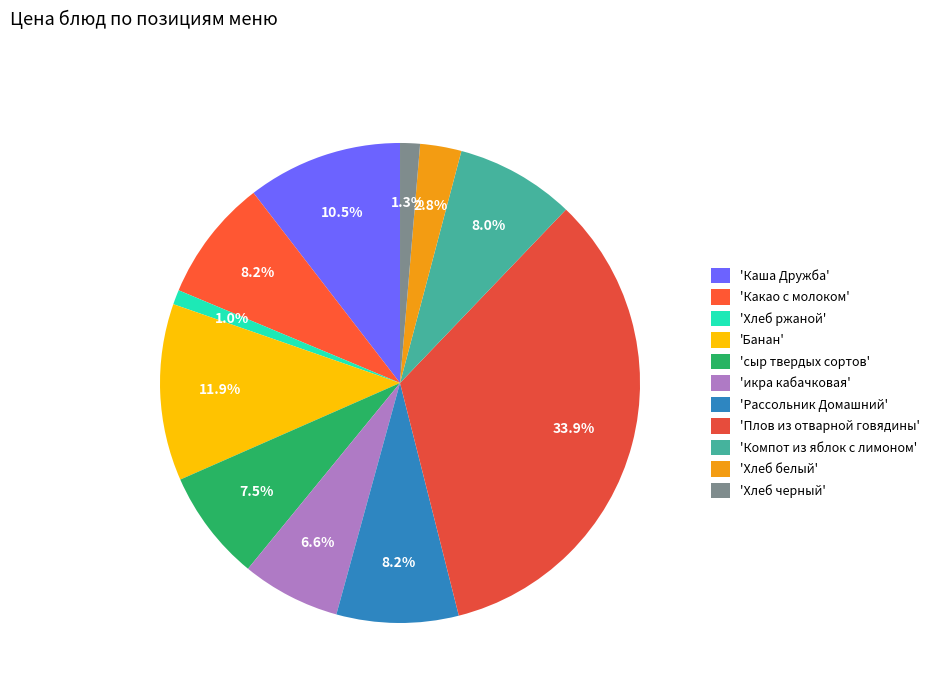

Does any single category account for the majority?

No